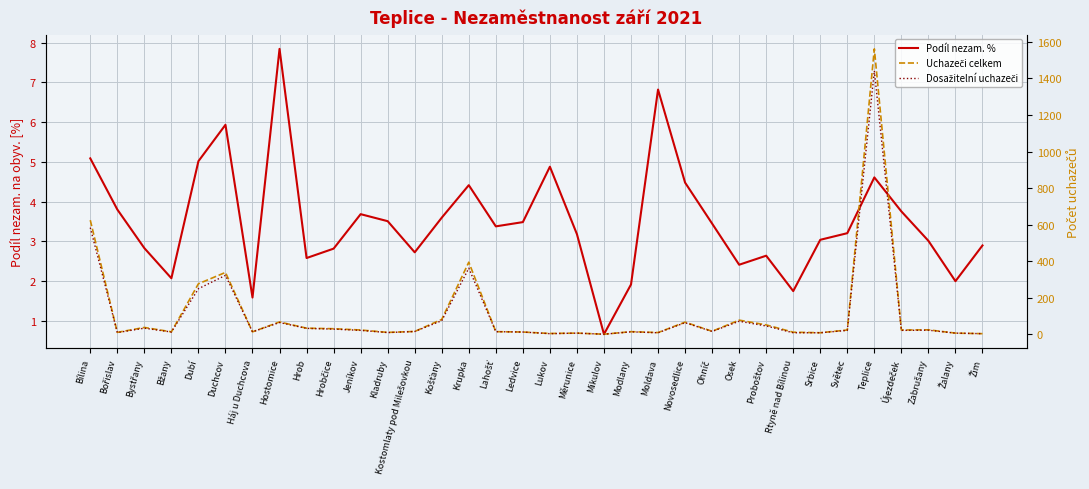

How many lines are shown in the chart?

3